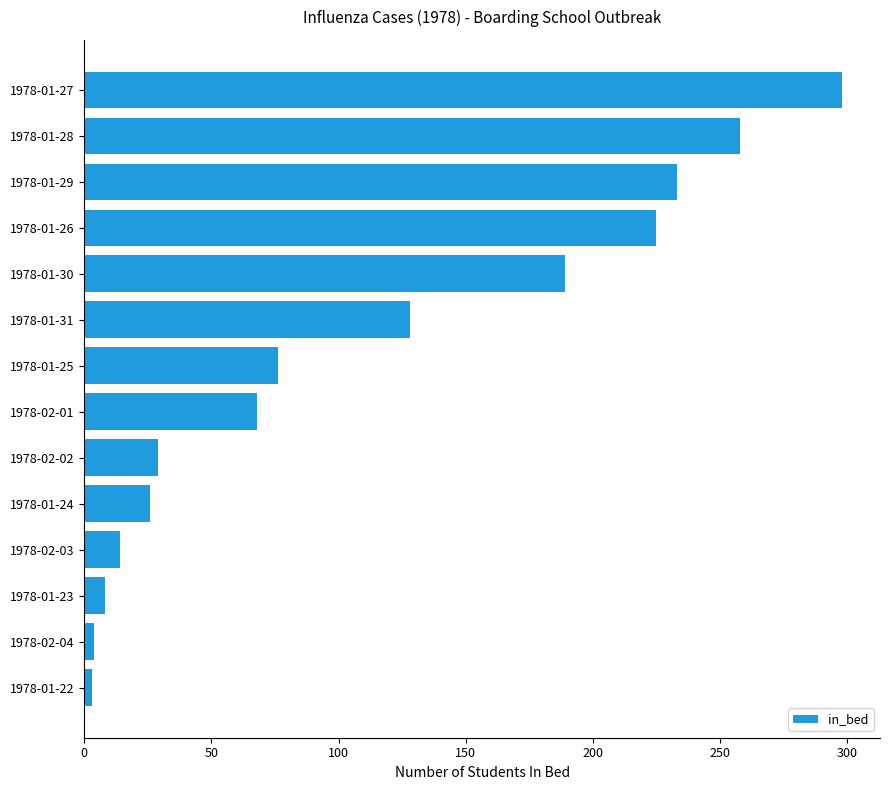

What is the difference between the maximum and minimum values?

295